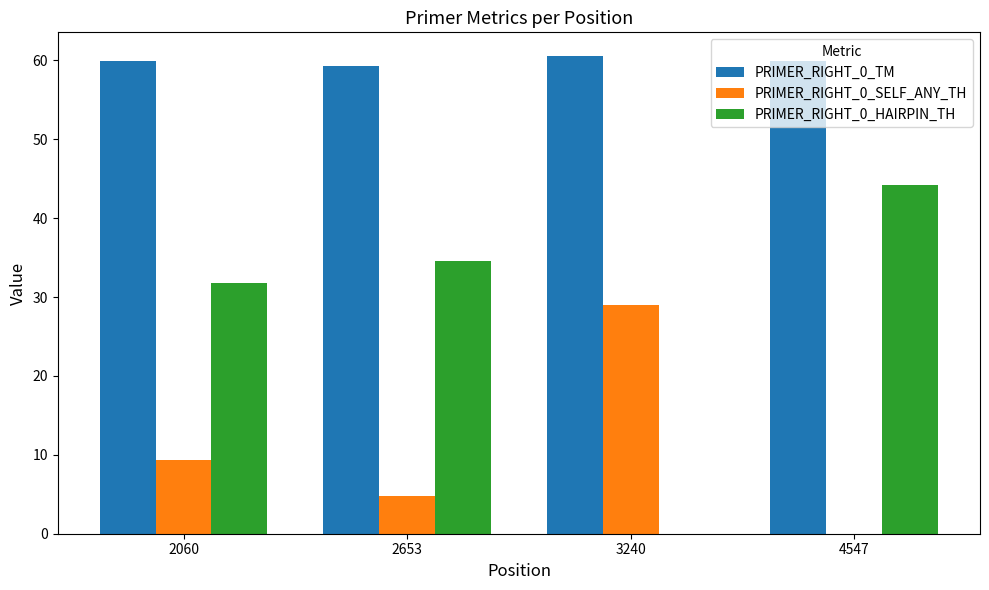

Which series has the largest total across all categories?

PRIMER_RIGHT_0_TM